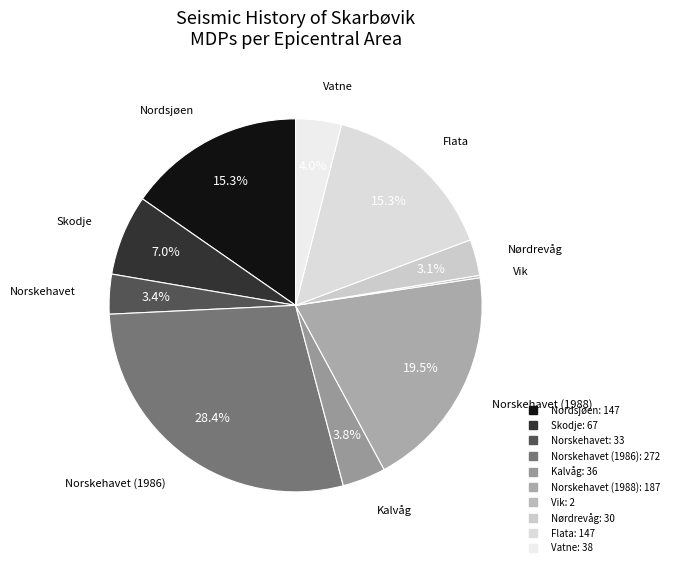

Which category has the smallest portion of the pie?

Vik